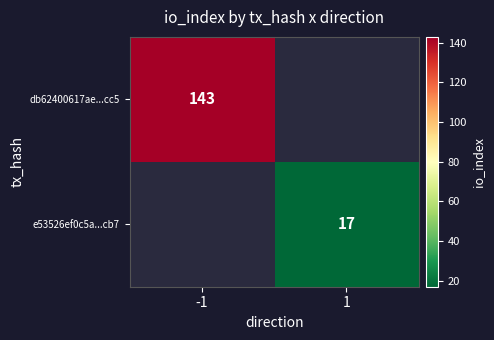

The e53526ef0c5a...cb7 series shows 11 at 1. True or false?

False